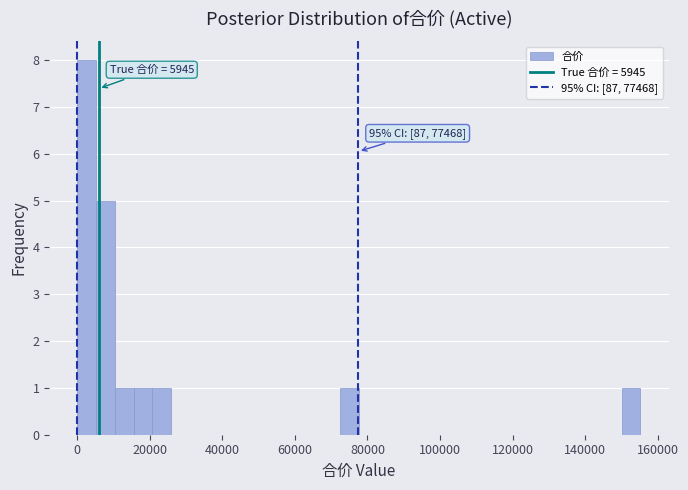

Around what value on the x-axis is the tallest bar? Give the approximate position of its centre, as read against the axis.

2000